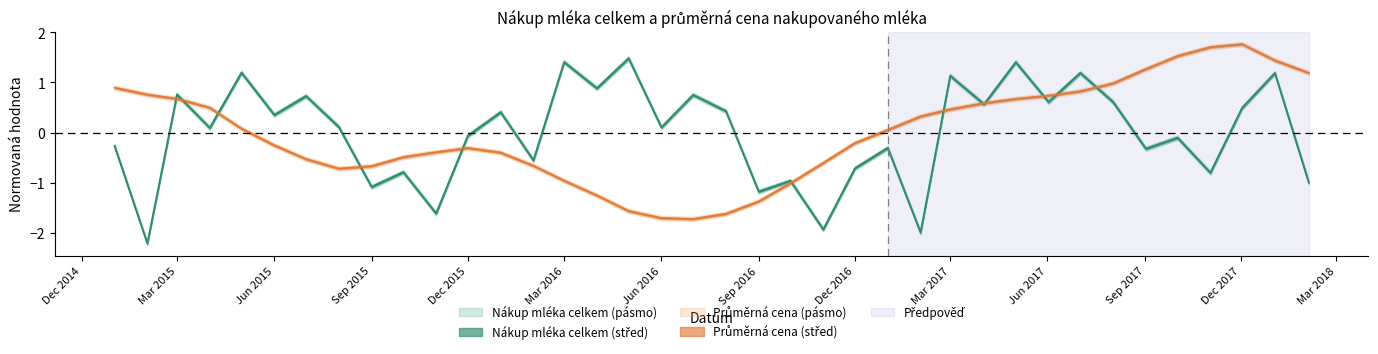

Reading right to left, extract all data points from this chart.

Nákup mléka celkem: -1.0	1.2	0.5	-0.8	-0.1	-0.3	0.6	1.2	0.6	1.4	0.6	1.1	-2.0	-0.3	-0.7	-1.9	-1.0	-1.2	0.4	0.8	0.1	1.5	0.9	1.4	-0.6	0.4	-0.1	-1.6	-0.8	-1.1	0.1	0.7	0.4	1.2	0.1	0.8	-2.2	-0.3
Průměrná cena nakupovaného mléka: 1.2	1.4	1.8	1.7	1.5	1.3	1.0	0.8	0.7	0.7	0.6	0.5	0.3	0.1	-0.2	-0.6	-1.0	-1.4	-1.6	-1.7	-1.7	-1.6	-1.3	-1.0	-0.7	-0.4	-0.3	-0.4	-0.5	-0.7	-0.7	-0.5	-0.3	0.1	0.5	0.7	0.8	0.9